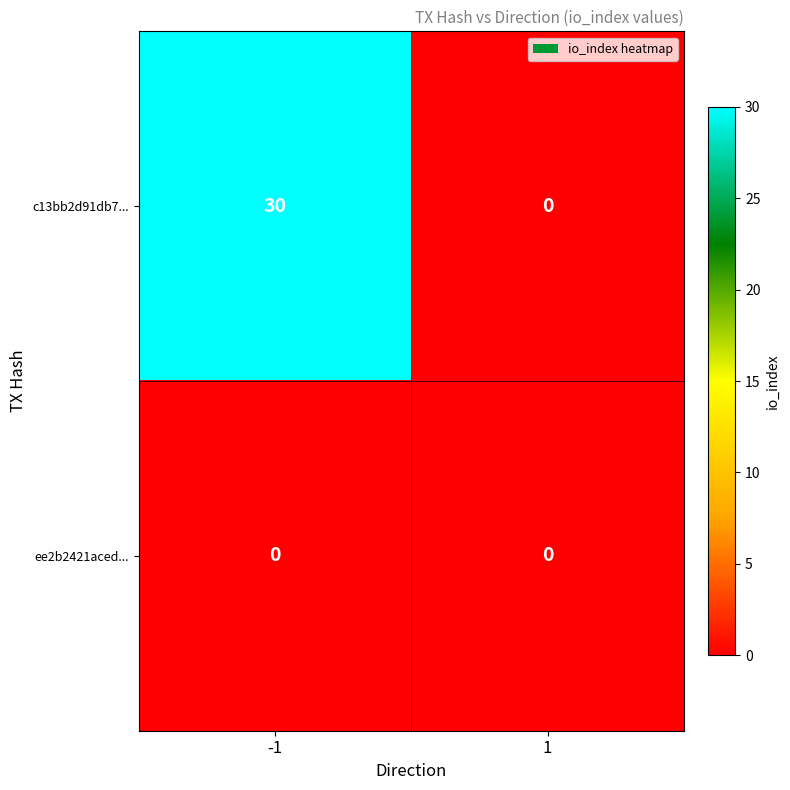

At how many categories does at least one series exceed 7?

1